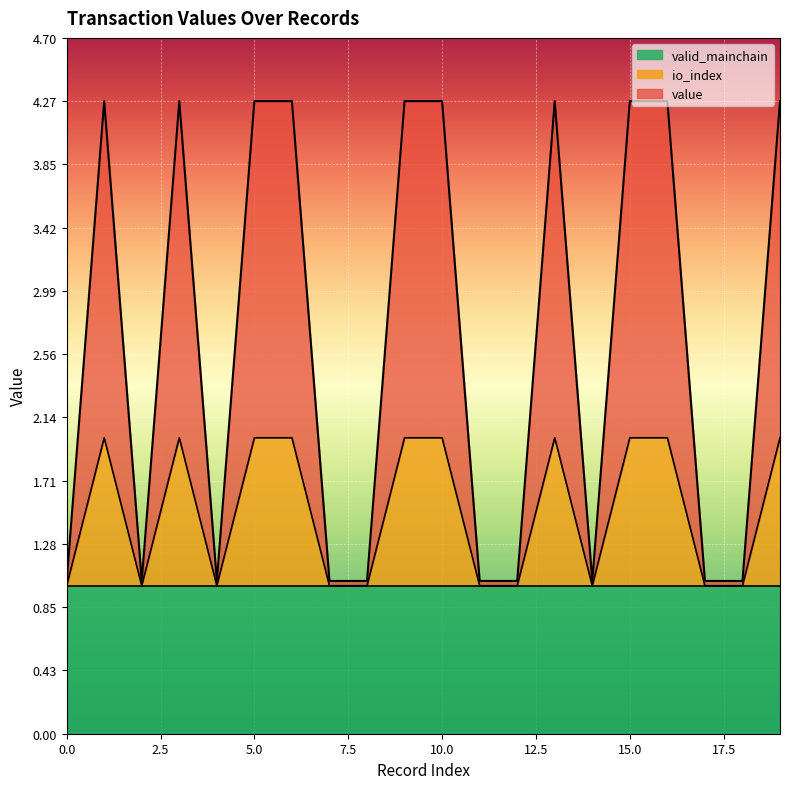

What is the total value across all series at 5.0?

4.3